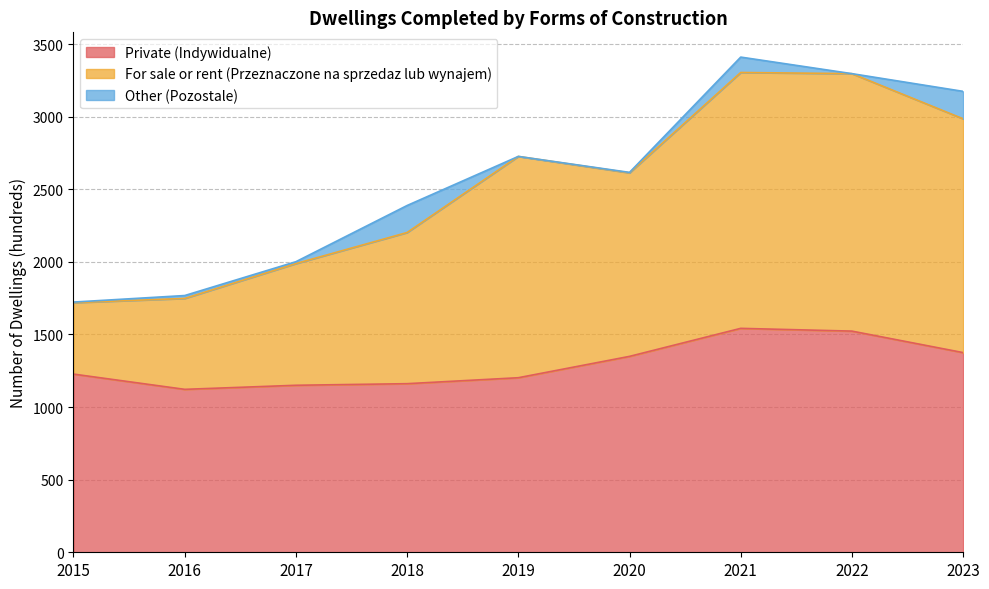

True or false: Przeznaczone na sprzedaz lub wynajem and Indywidualne cross at least once.

False